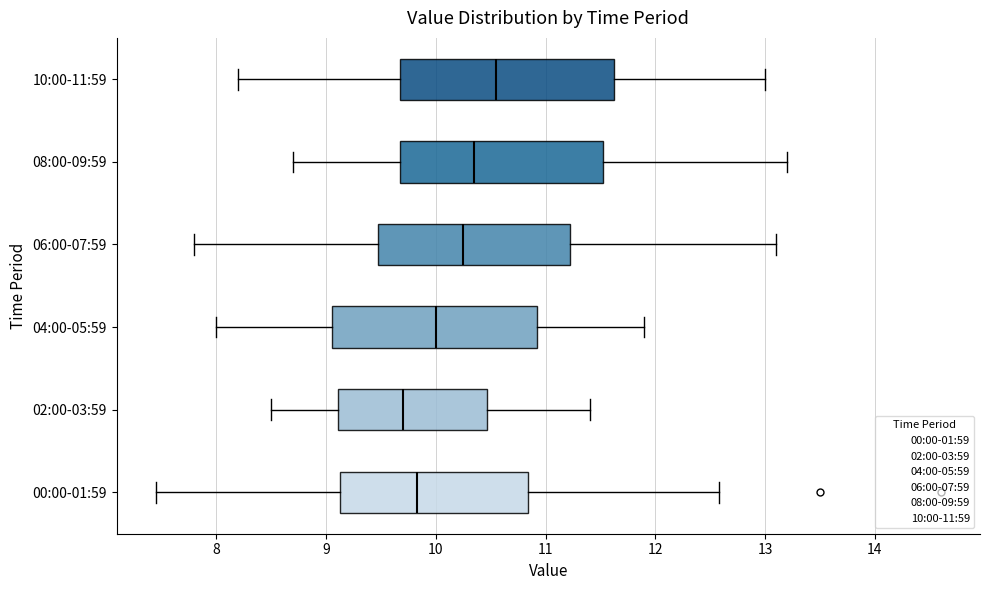

Reading bottom to top, transcribe this box plot: for each box, give where its median line is, the range the box spans, and where its two whiskers end, as read against the x-axis. The values are not printed on the chart, so give them approximately, as read against the axis.

00:00-01:59: median 9.8, box 9.1 to 10.8, whiskers 7.5 to 12.6
02:00-03:59: median 9.7, box 9.1 to 10.5, whiskers 8.5 to 11.4
04:00-05:59: median 10.0, box 9.1 to 10.9, whiskers 8.0 to 11.9
06:00-07:59: median 10.3, box 9.5 to 11.2, whiskers 7.8 to 13.1
08:00-09:59: median 10.4, box 9.7 to 11.5, whiskers 8.7 to 13.2
10:00-11:59: median 10.6, box 9.7 to 11.6, whiskers 8.2 to 13.0